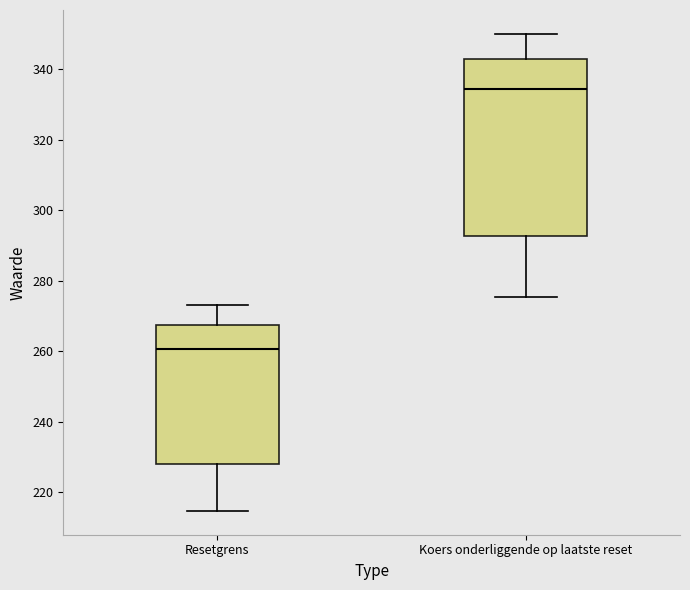

Which box is the tallest, from its lower edge to its upper edge?

Koers onderliggende op laatste reset